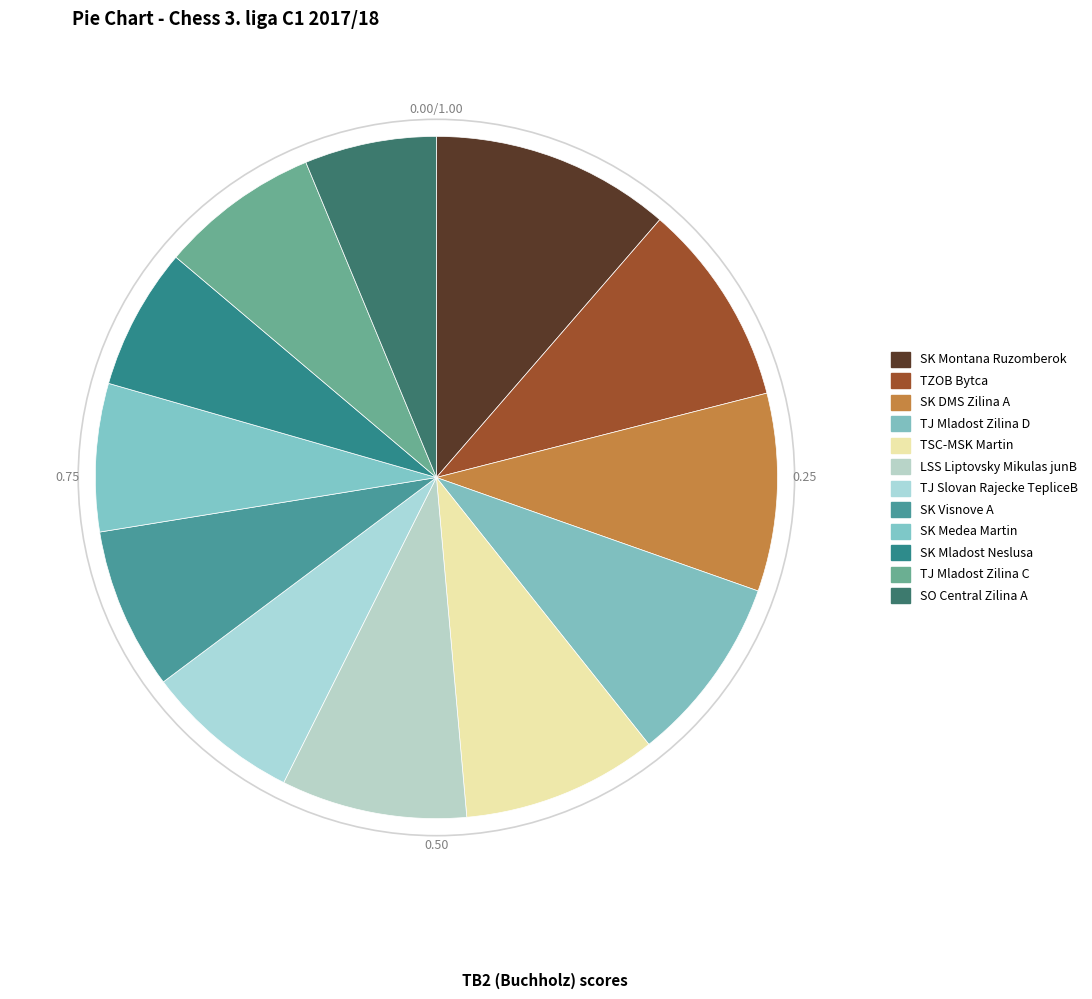

To the nearest percent, what percentage of the pie is TJ Slovan Rajecke TepliceB?

7%